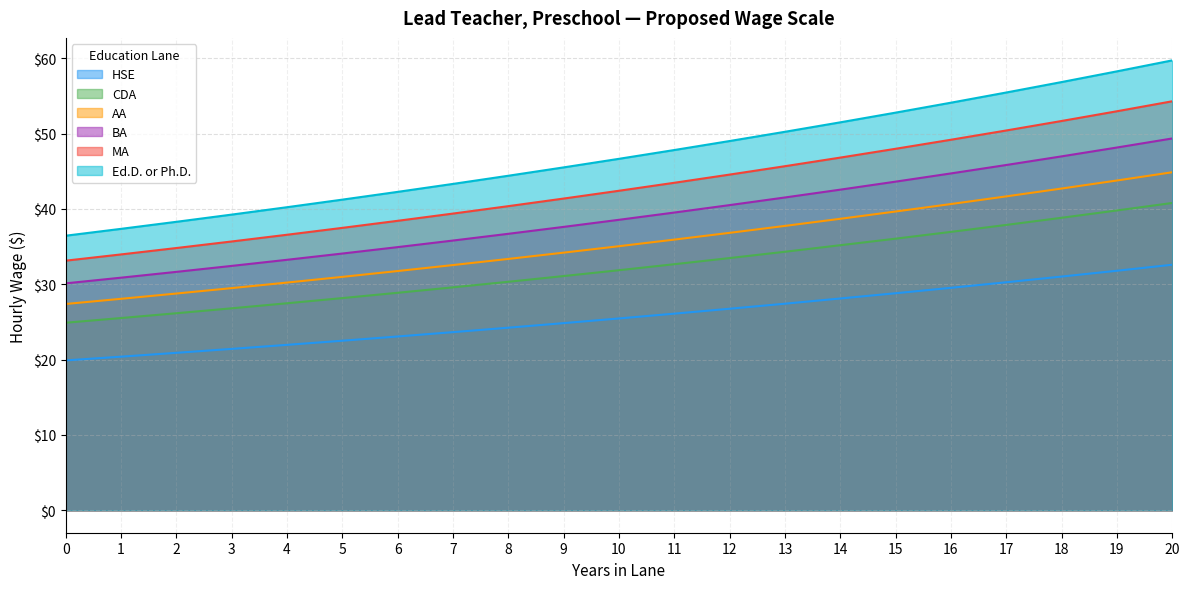

List the labels in order of AA value, smallest first.

0, 1, 2, 3, 4, 5, 6, 7, 8, 9, 10, 11, 12, 13, 14, 15, 16, 17, 18, 19, 20